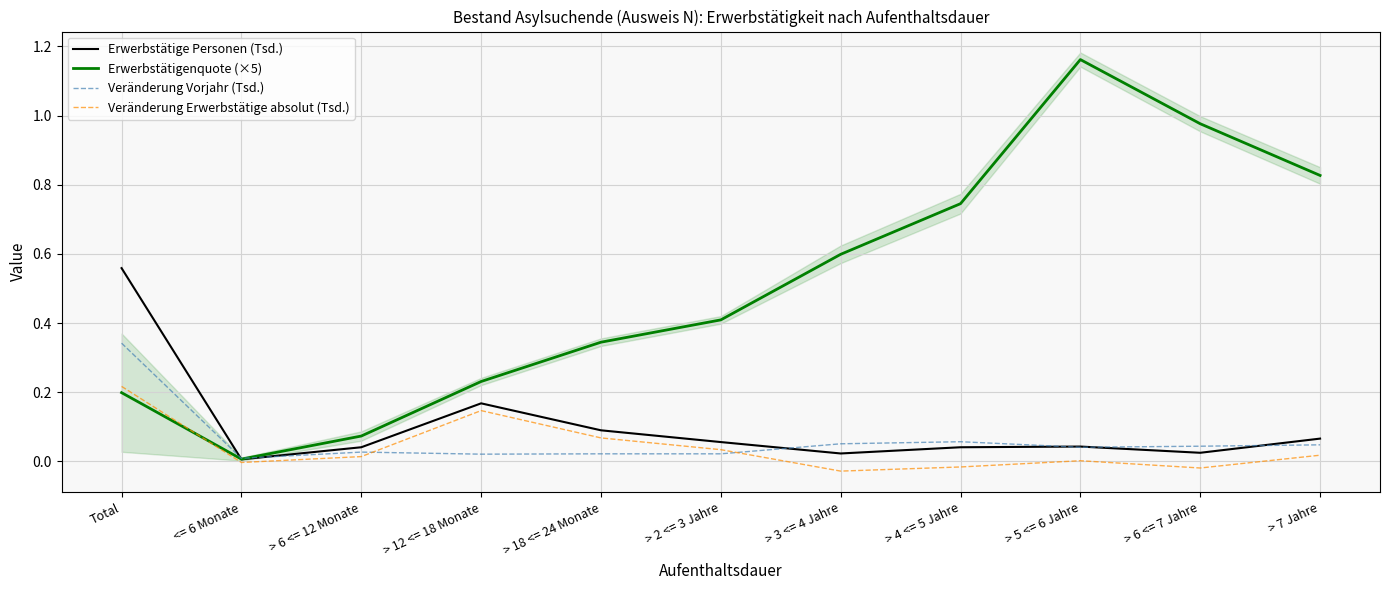

List the labels in order of Veränderung Erwerbstätige absolut (Tsd.) value, smallest first.

> 3 <= 4 Jahre, > 6 <= 7 Jahre, > 4 <= 5 Jahre, <= 6 Monate, > 5 <= 6 Jahre, > 6 <= 12 Monate, > 7 Jahre, > 2 <= 3 Jahre, > 18 <= 24 Monate, > 12 <= 18 Monate, Total